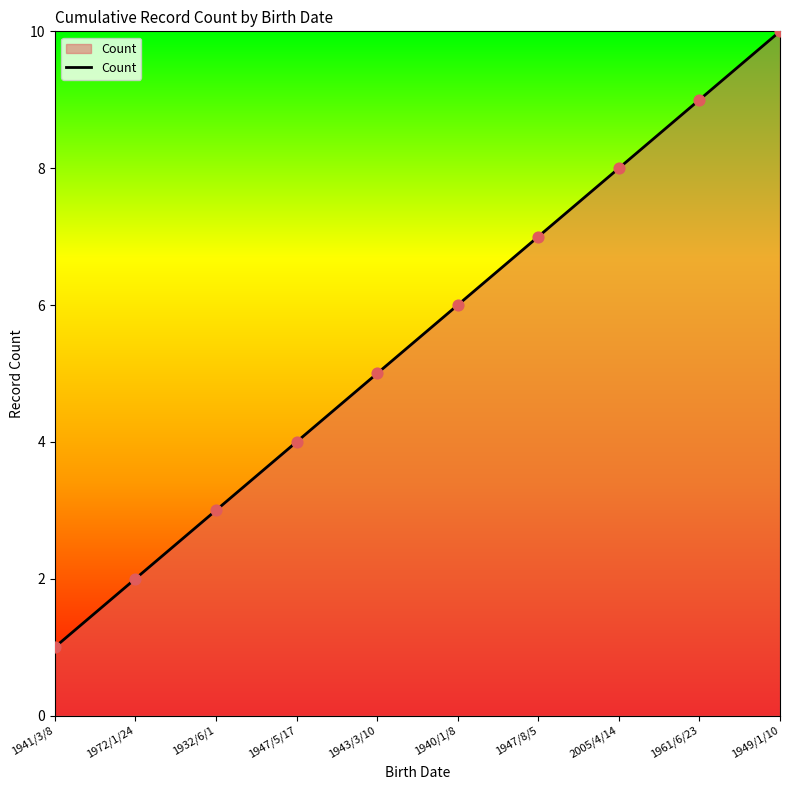

What is the change in value from 1947/5/17 to 1949/1/10?

+6